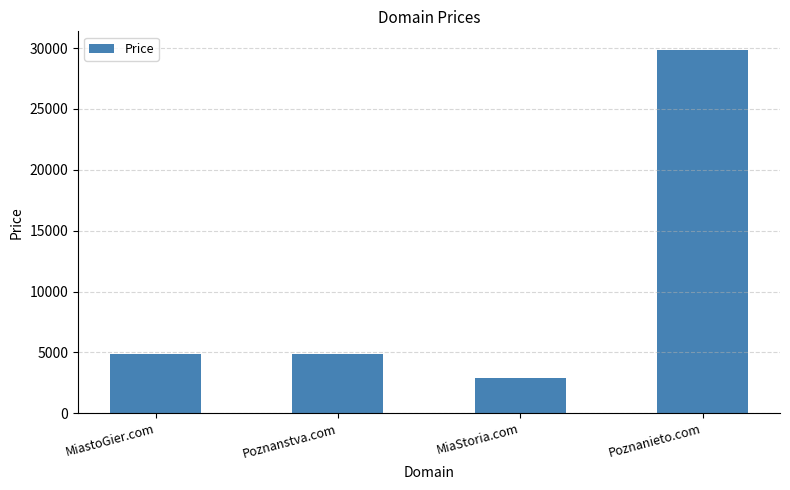

What is the smallest value displayed?

2888